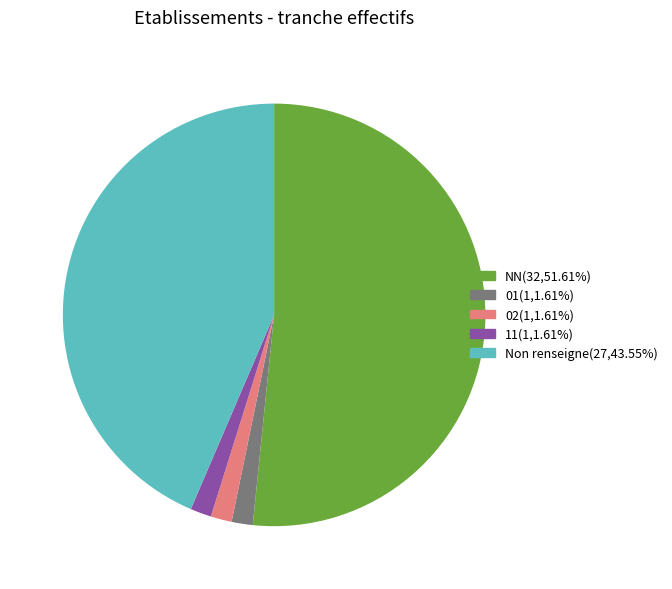

Count the number of slices in the pie.

5